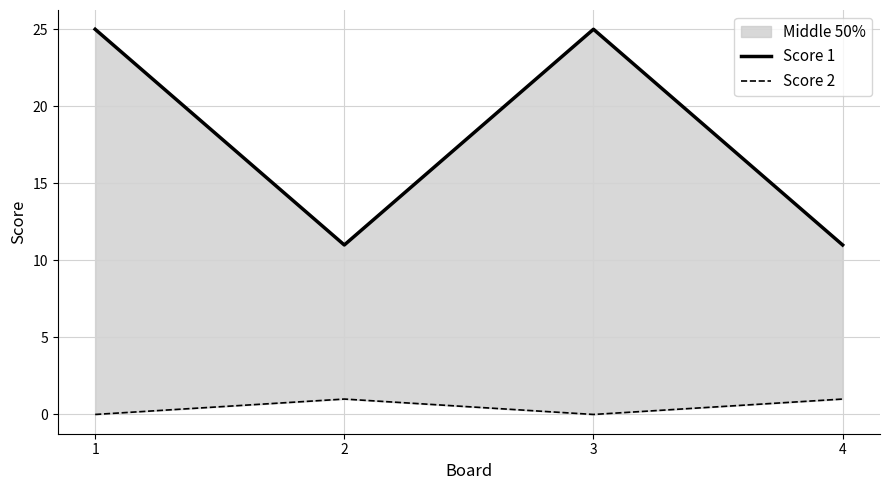

True or false: Score 2 and Score 1 cross at least once.

False